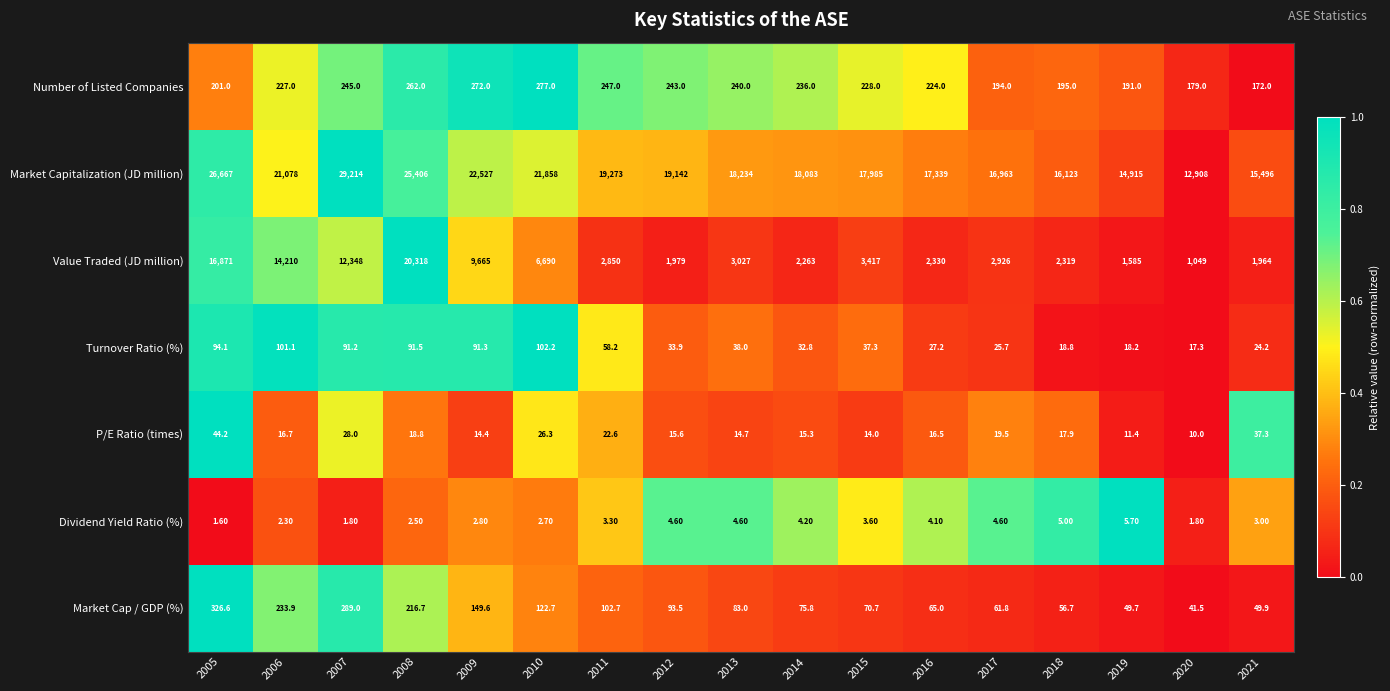

Rank the series by their maximum value, from lowest to highest.

Dividend Yield Ratio (%), P/E Ratio (times), Turnover Ratio (%), Number of Listed Companies, Market Cap / GDP (%), Value Traded (JD million), Market Capitalization (JD million)